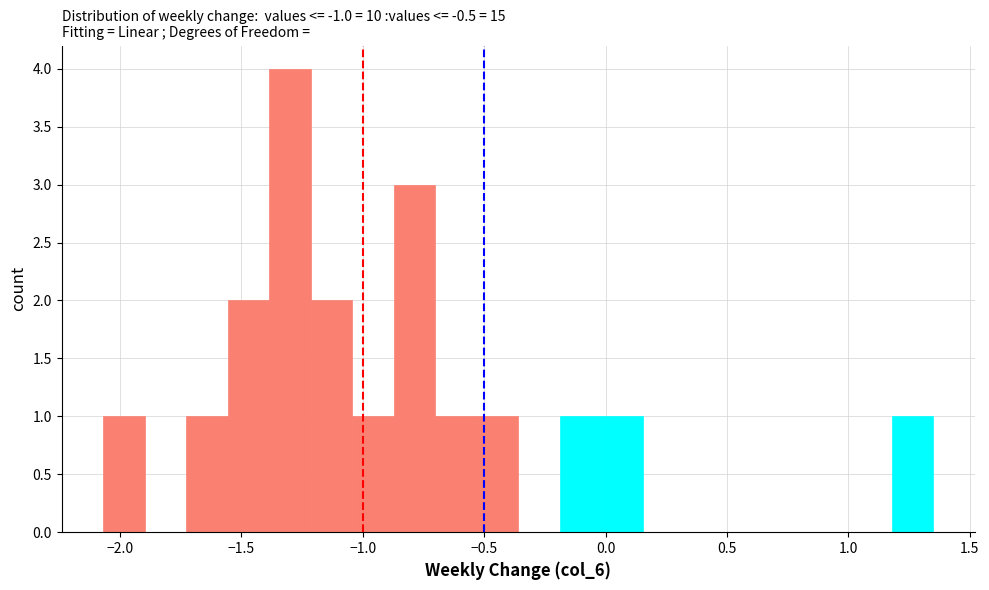

Around what value on the x-axis is the tallest bar? Give the approximate position of its centre, as read against the axis.

-1.30